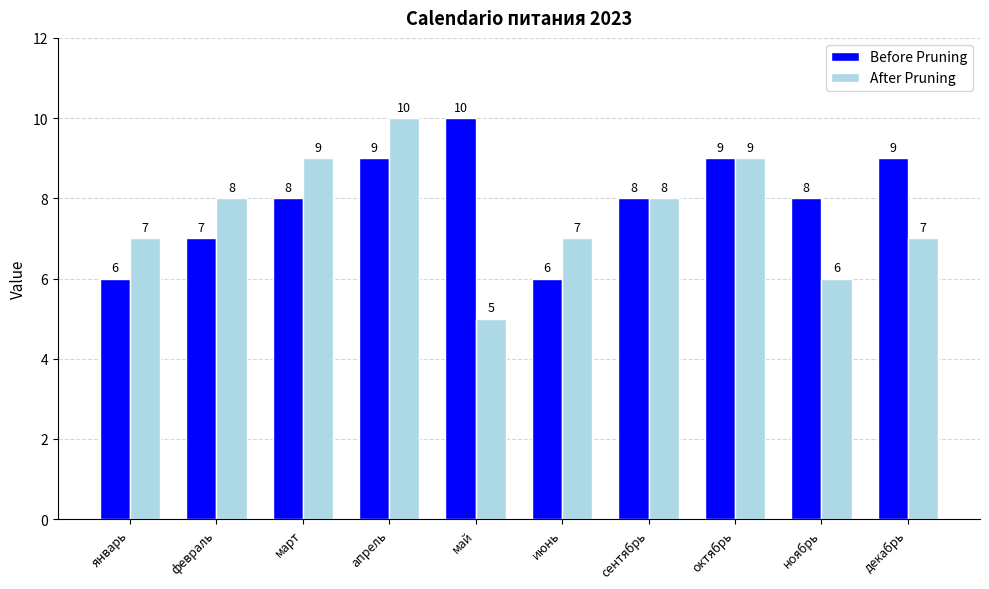

What is the smallest value displayed?

5